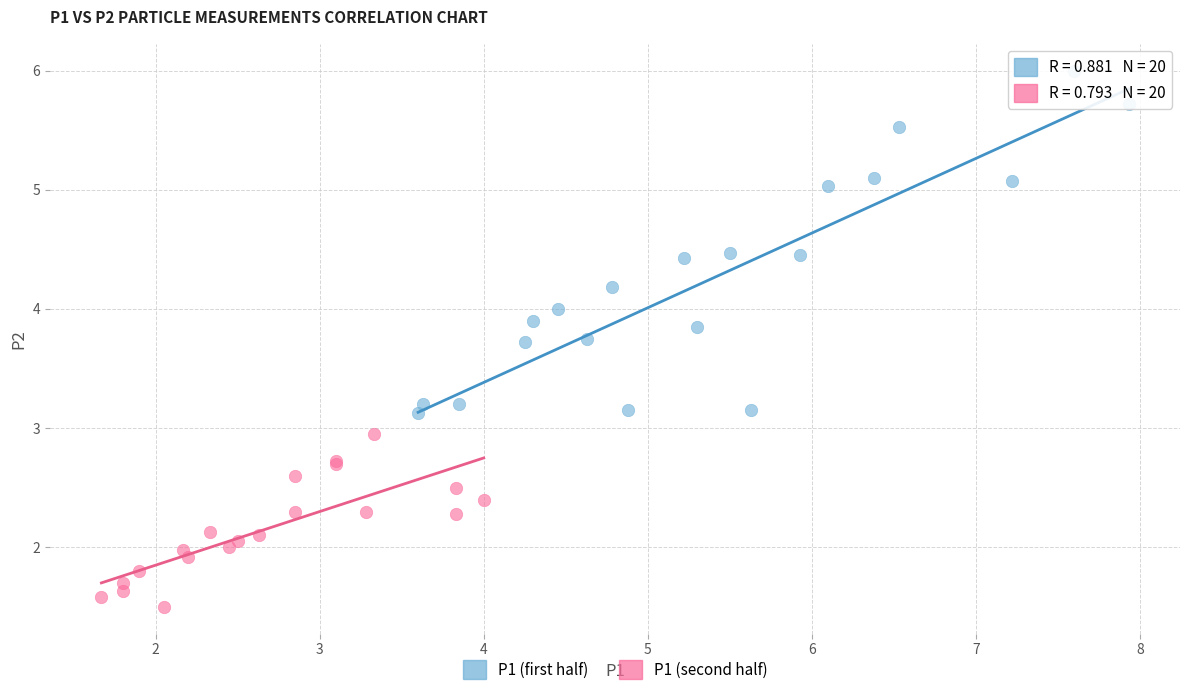

Which series has the largest Y range (max minus min)?

P1 (first half)